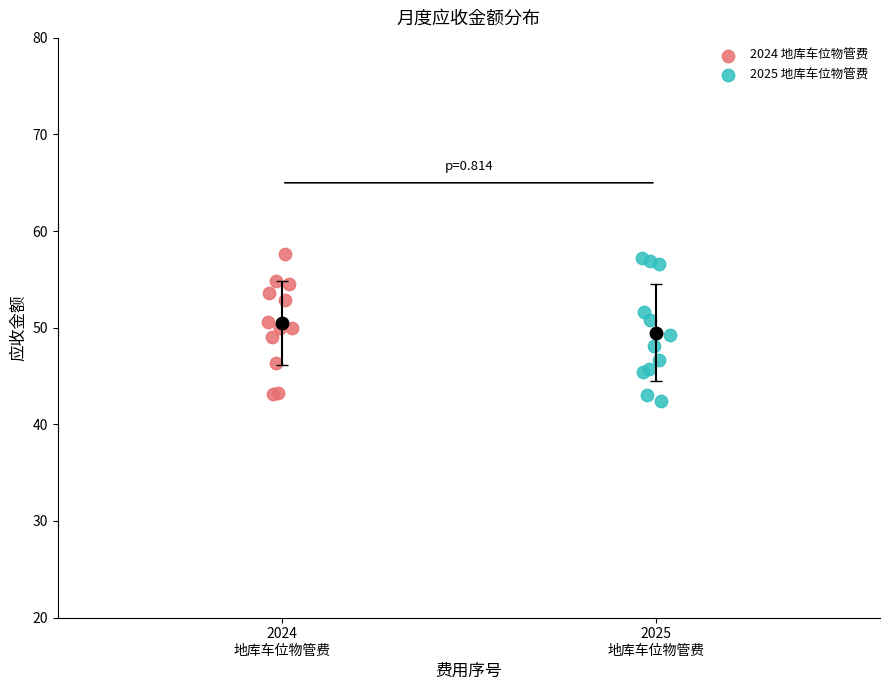

What are all the series names shown in the legend?

2024 地库车位物管费, 2025 地库车位物管费